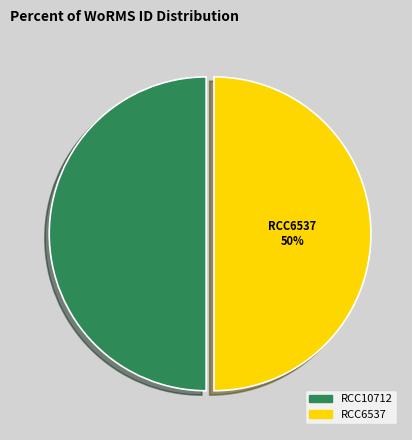

Approximately how many times larger is the value at RCC10712 compared to RCC6537?

1.0